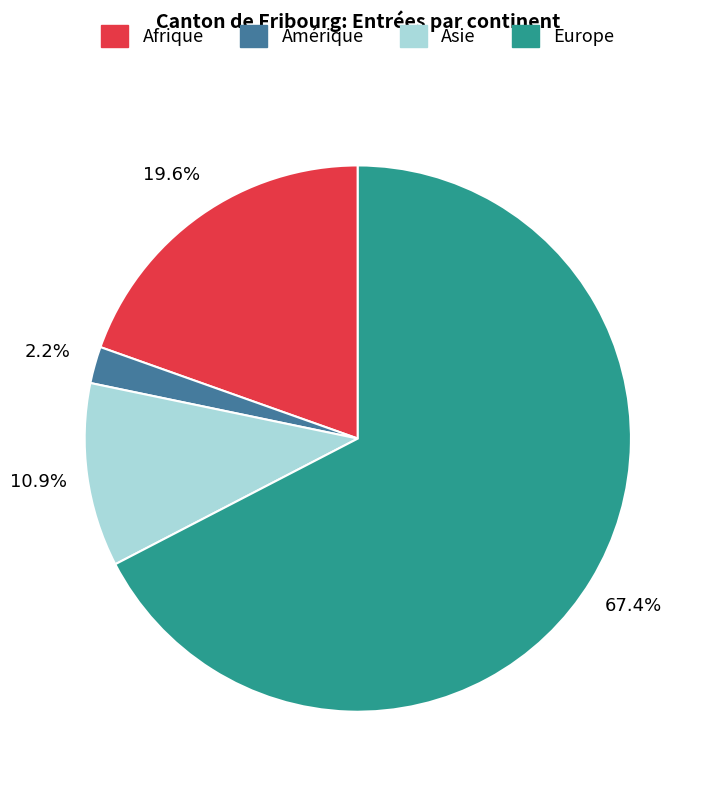

Is there a majority slice in this chart?

Yes